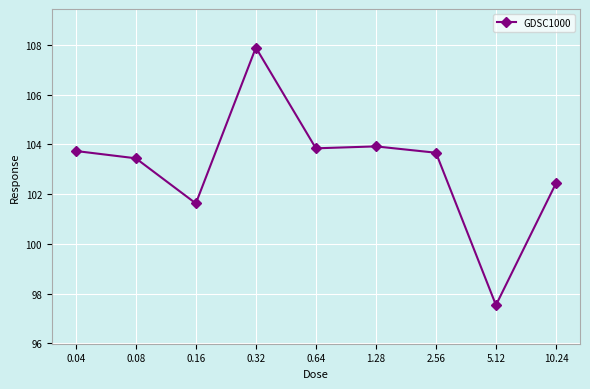

The chart shows a value of 107.9 at 0.32. True or false?

True